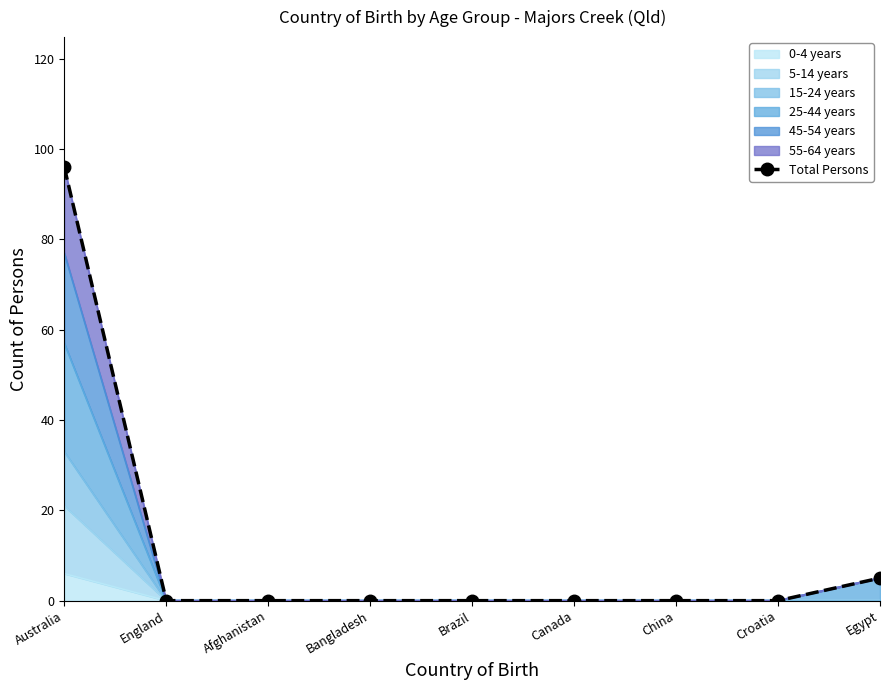

Which has a higher value, Canada or China?

Canada